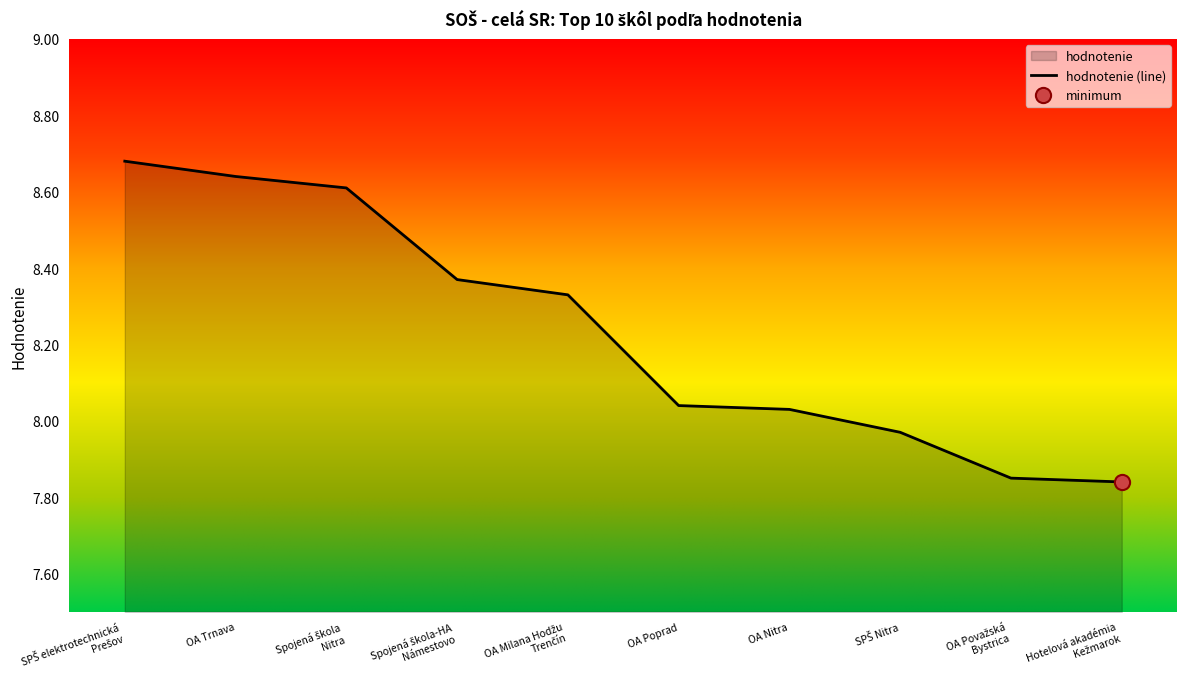

What is the change in value from SPŠ elektrotechnická
Prešov to Hotelová akadémia
Kežmarok?

-0.8